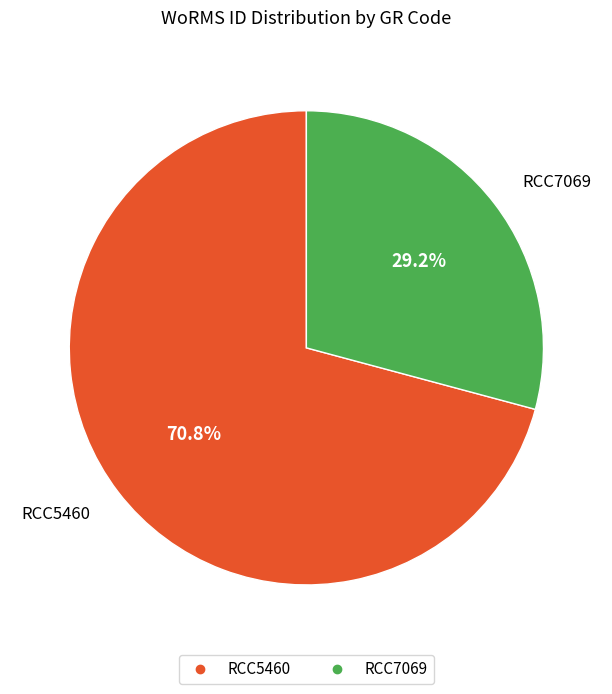

Is it true that RCC5460 is 71% of the pie?

True